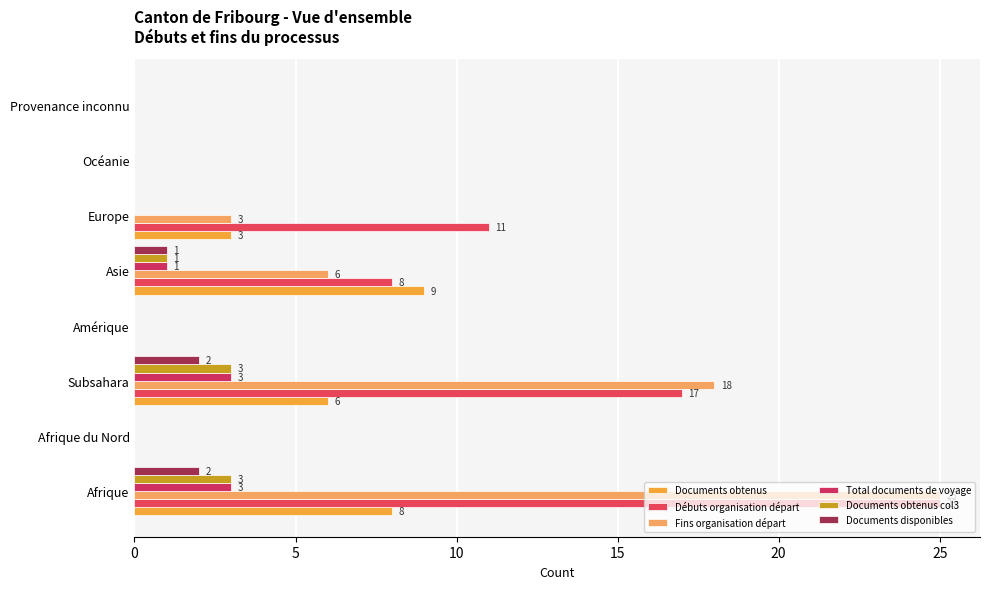

Count the number of data series in this chart.

6